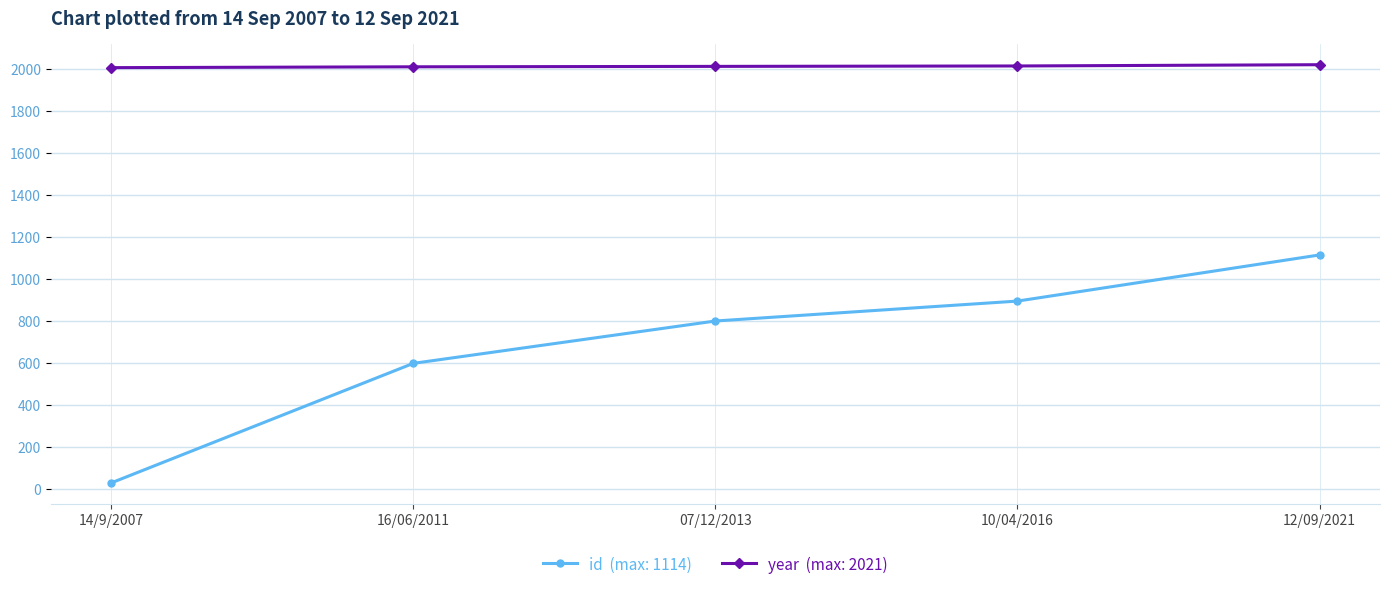

What is the label of the 1st point from the left?

14/9/2007